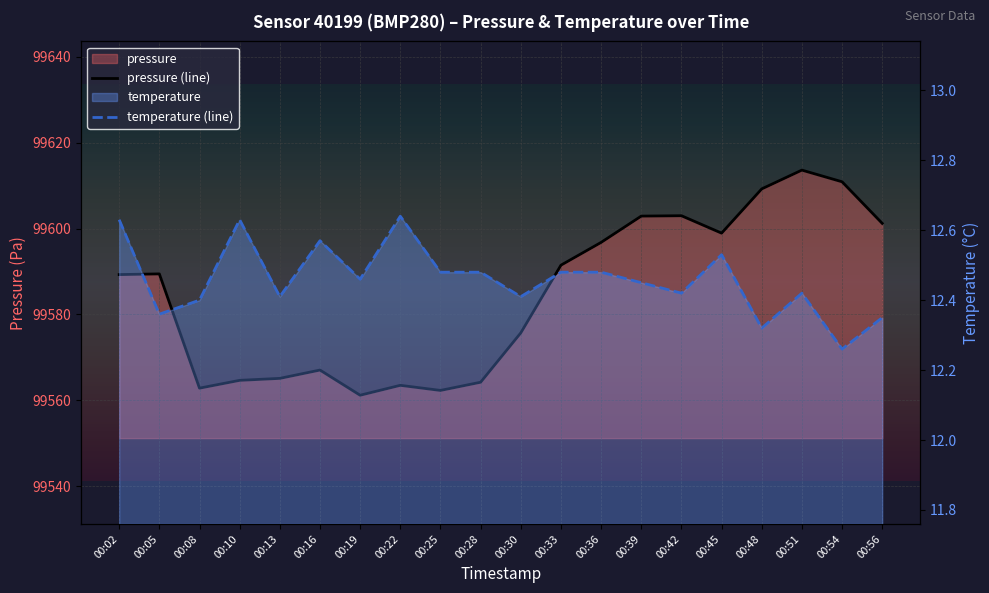

The pressure (line) series shows 166771.9 at 00:45. True or false?

False